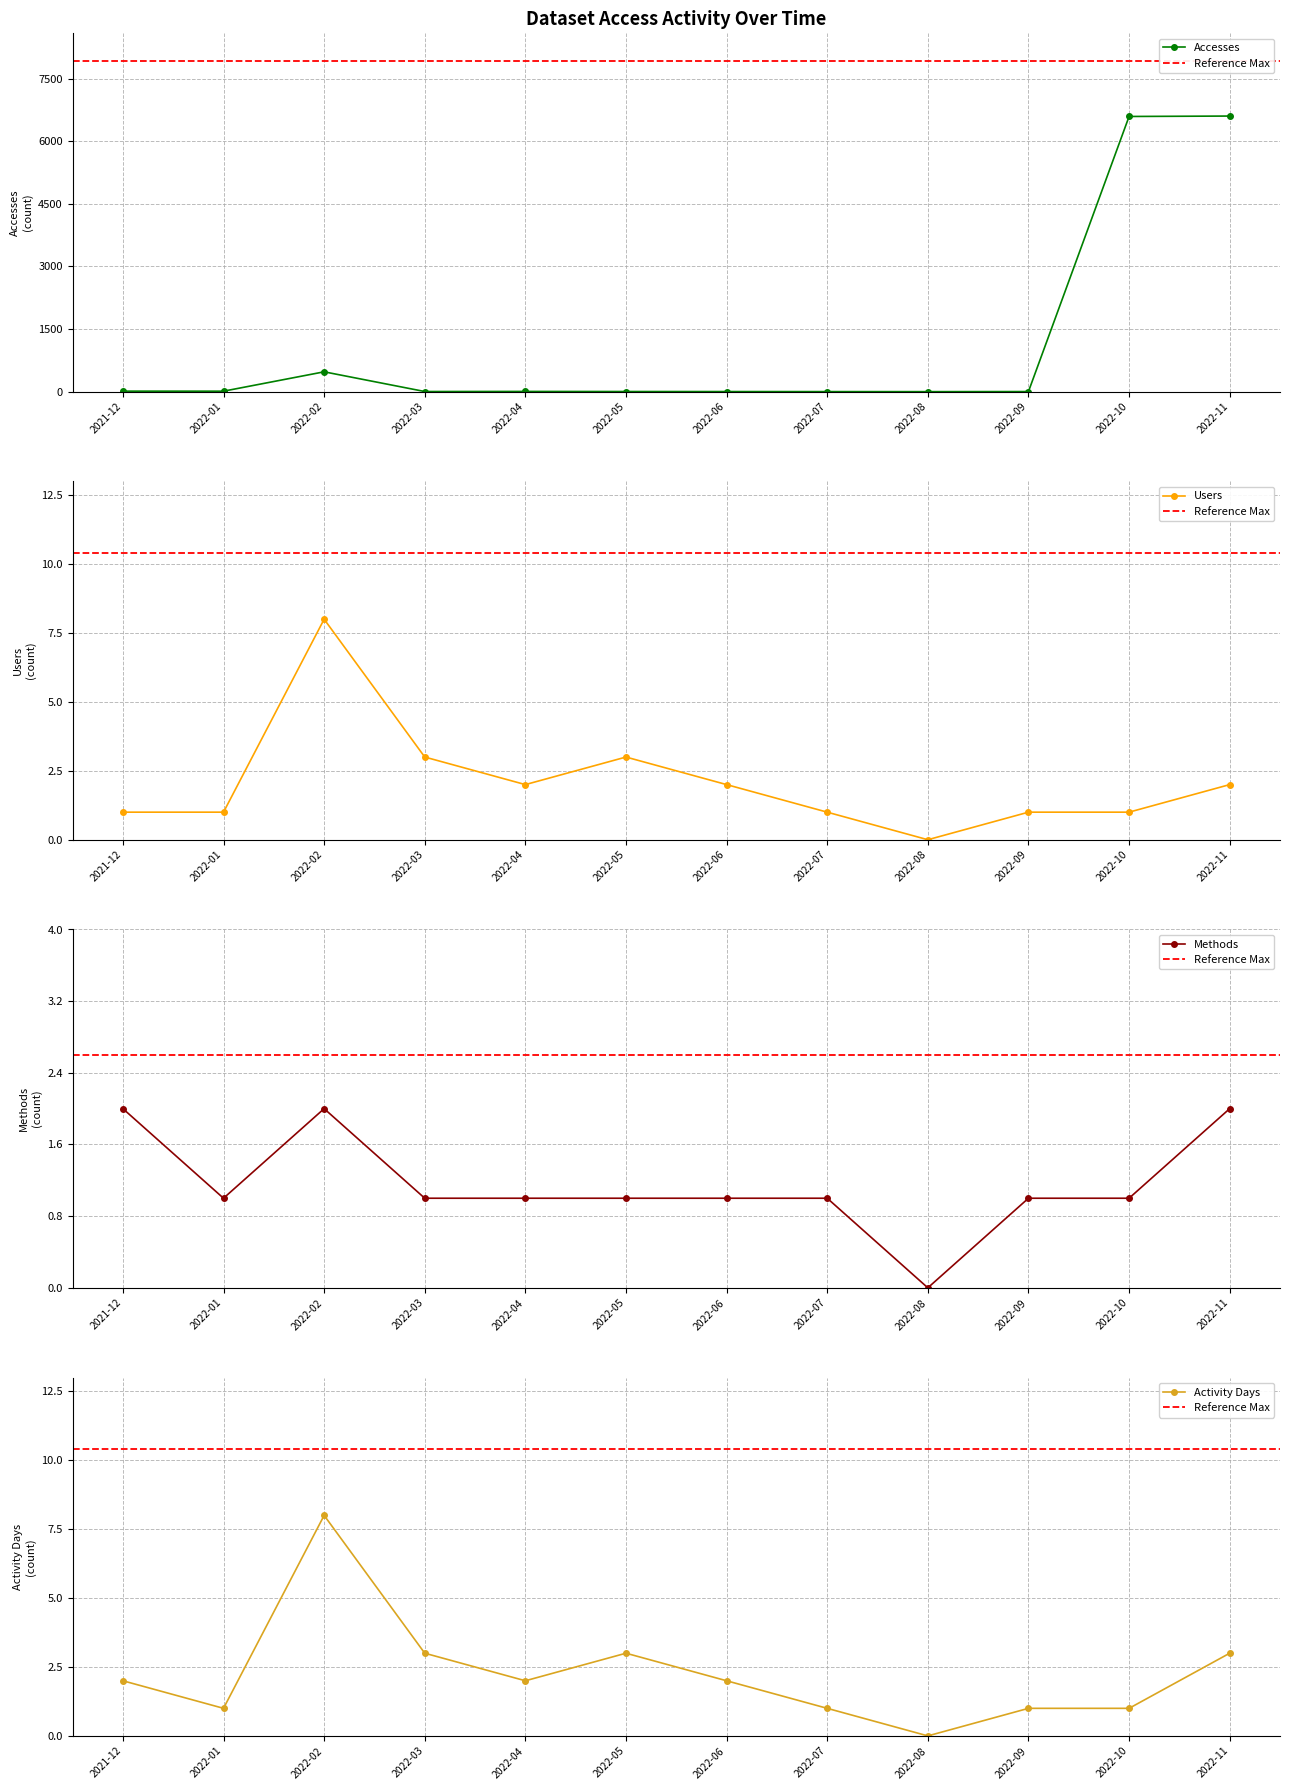

What is the maximum value for Accesses?

6603